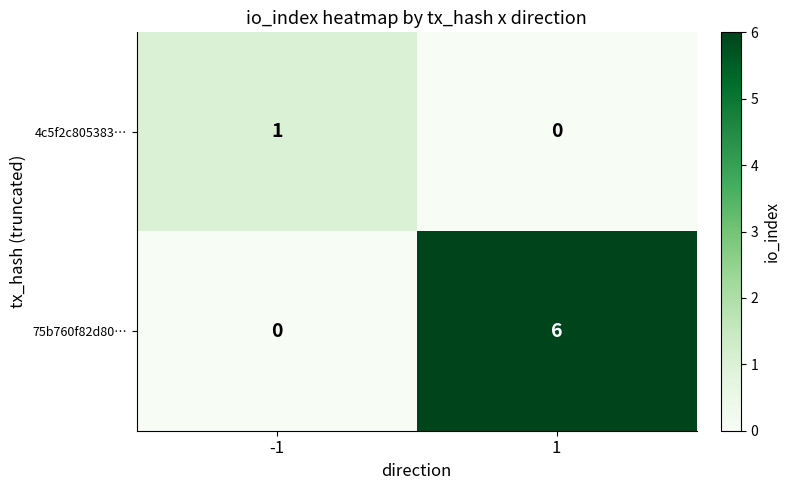

How many distinct data groups are displayed?

2